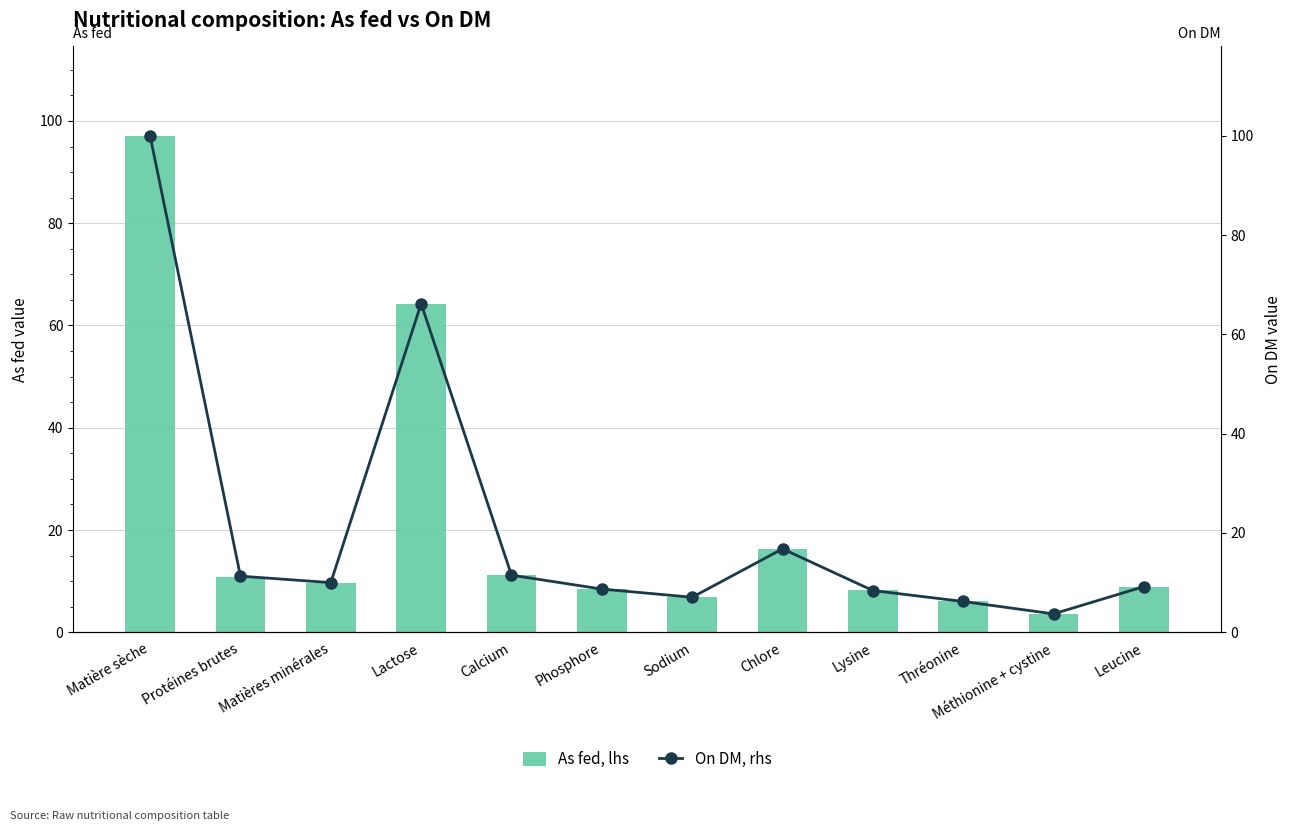

The On DM, rhs series shows 3.7 at Méthionine + cystine. True or false?

True